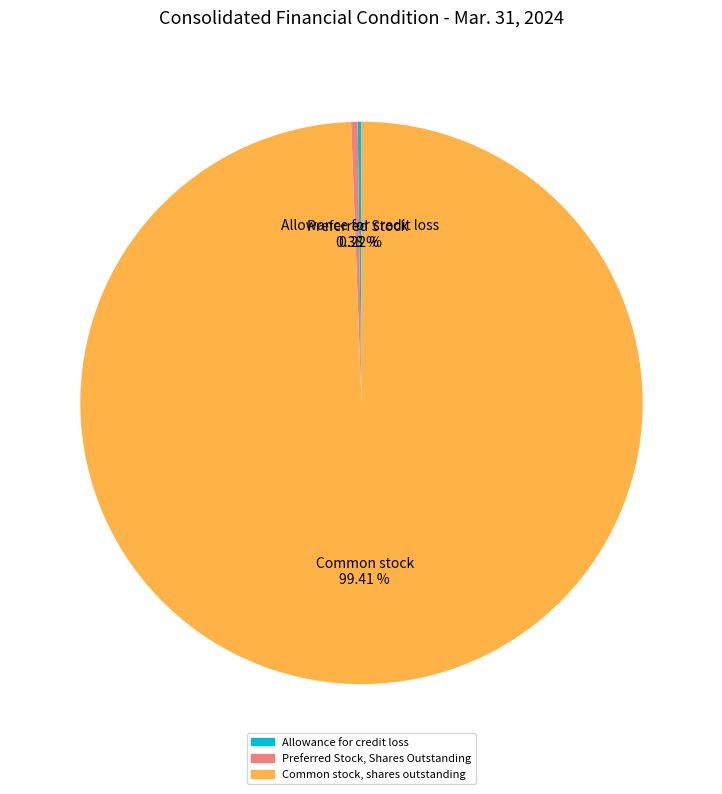

Which slice is the largest?

Common stock, shares outstanding